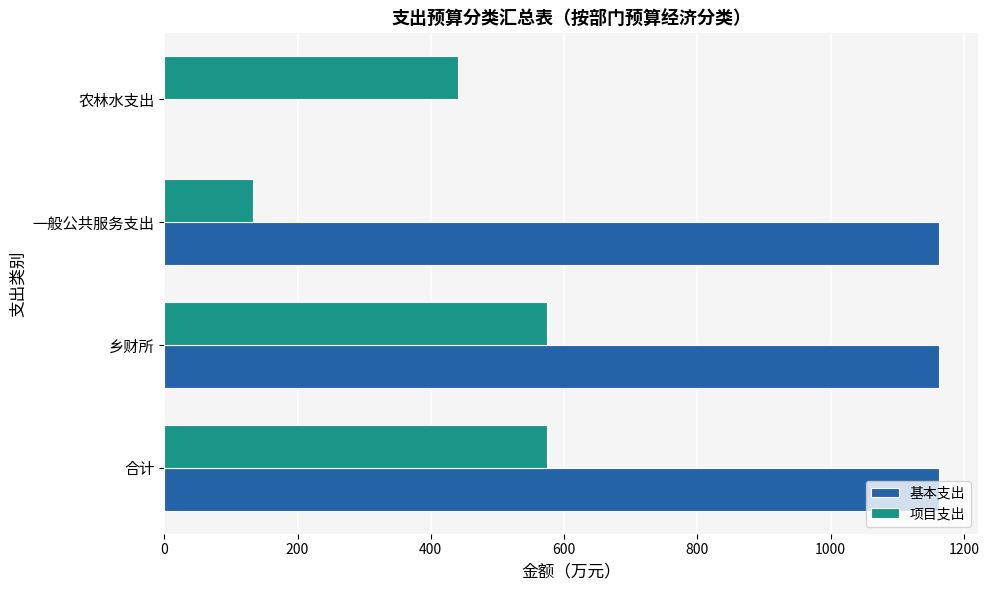

Which series has the largest range (max minus min)?

基本支出